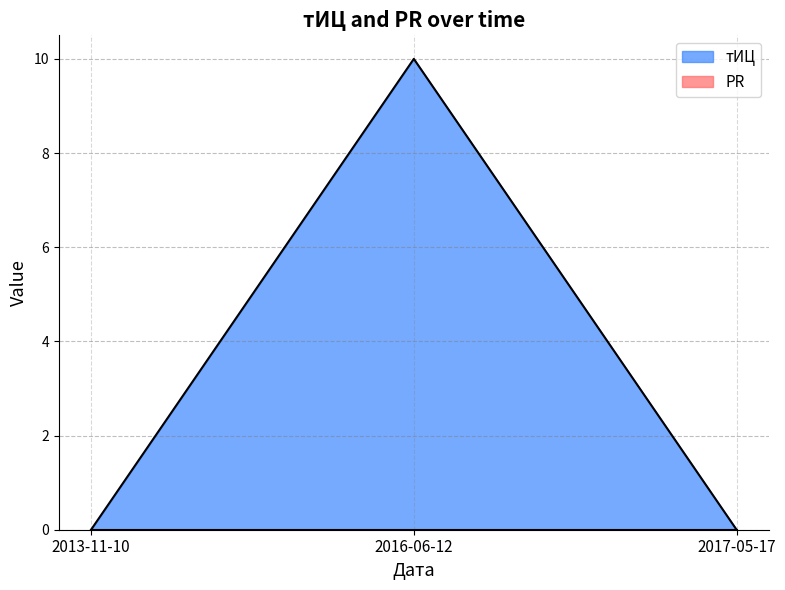

What is the approximate value at 2016-06-12, to the nearest 10?

10